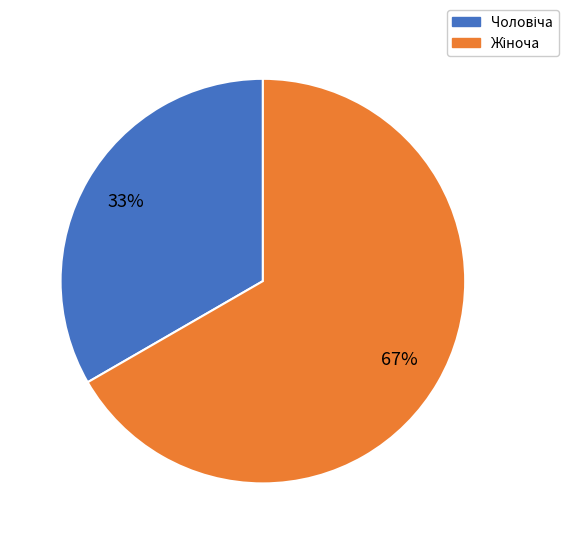

Is there any slice that represents more than half of the pie?

Yes